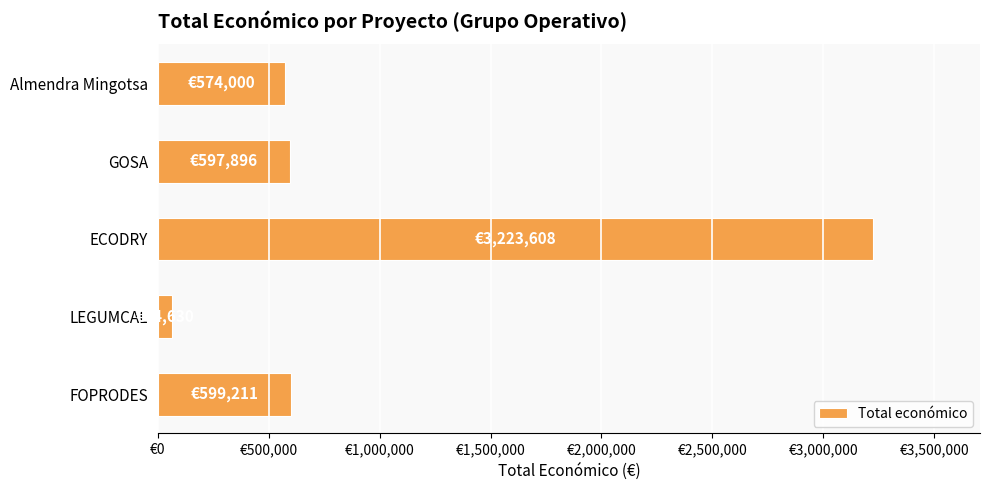

Does the chart contain any negative values?

No